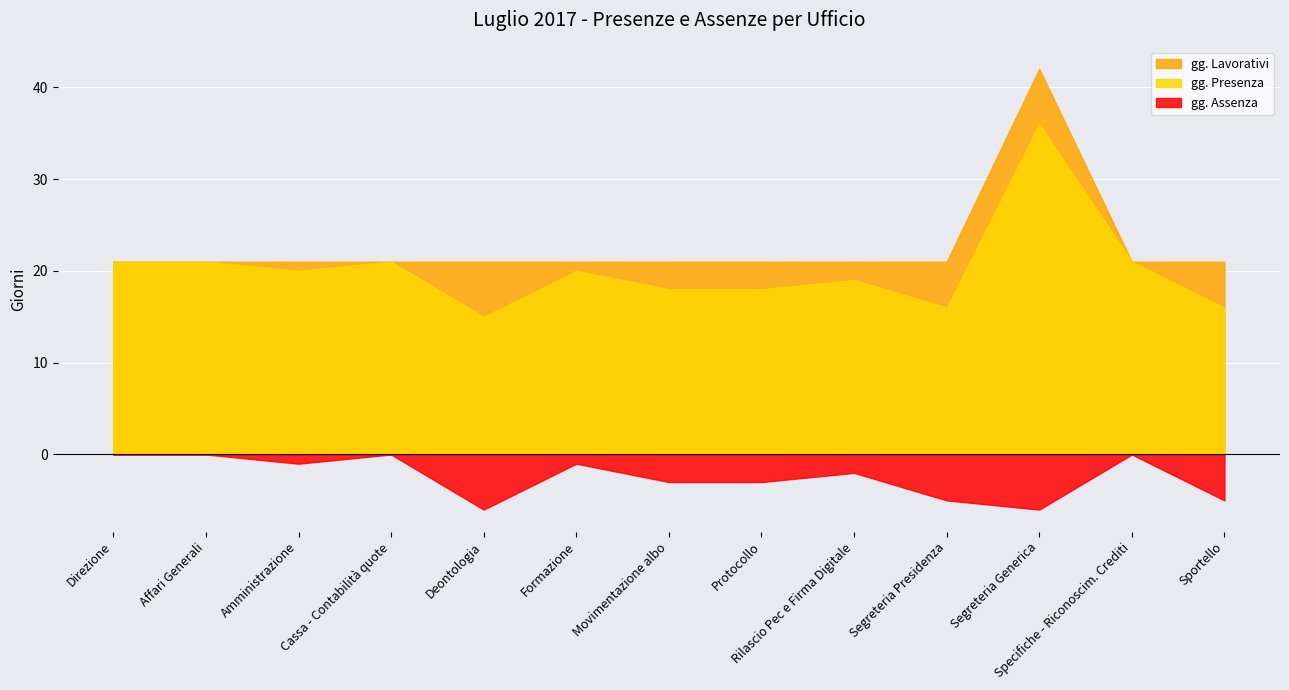

In gg. Presenza, how many points are higher than both neighbors (excluding endpoints)?

4